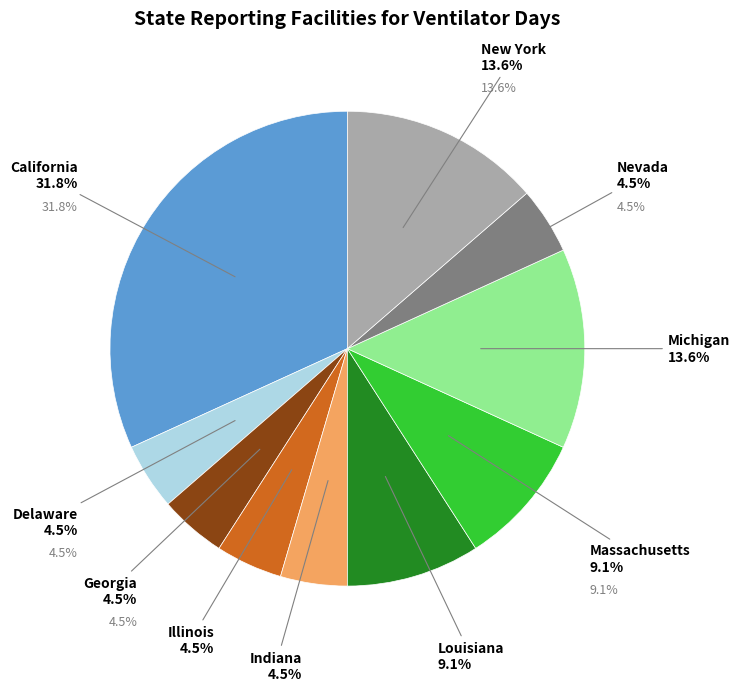

Does any single category account for the majority?

No